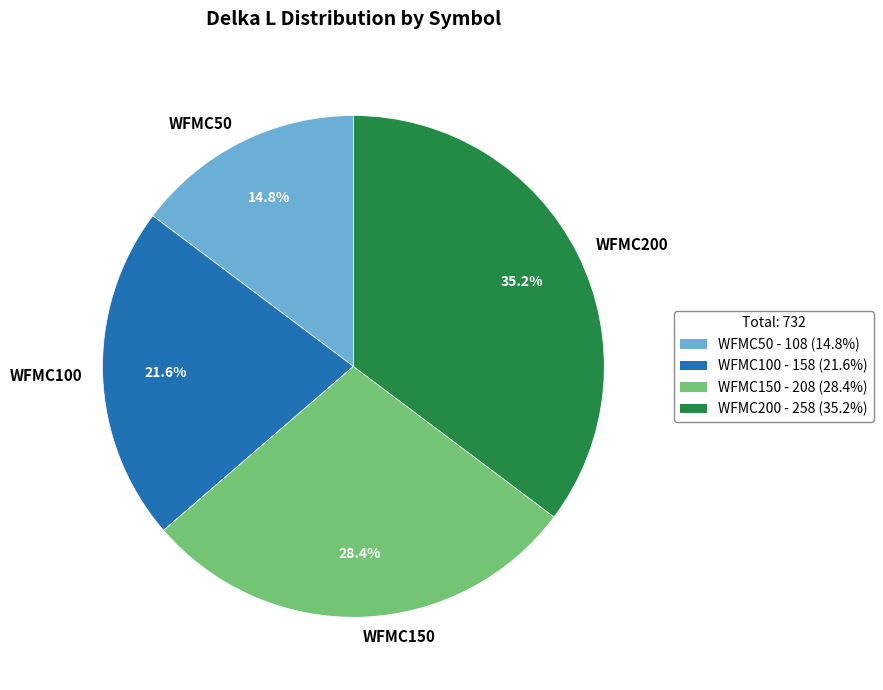

Which category has the biggest portion of the pie?

WFMC200